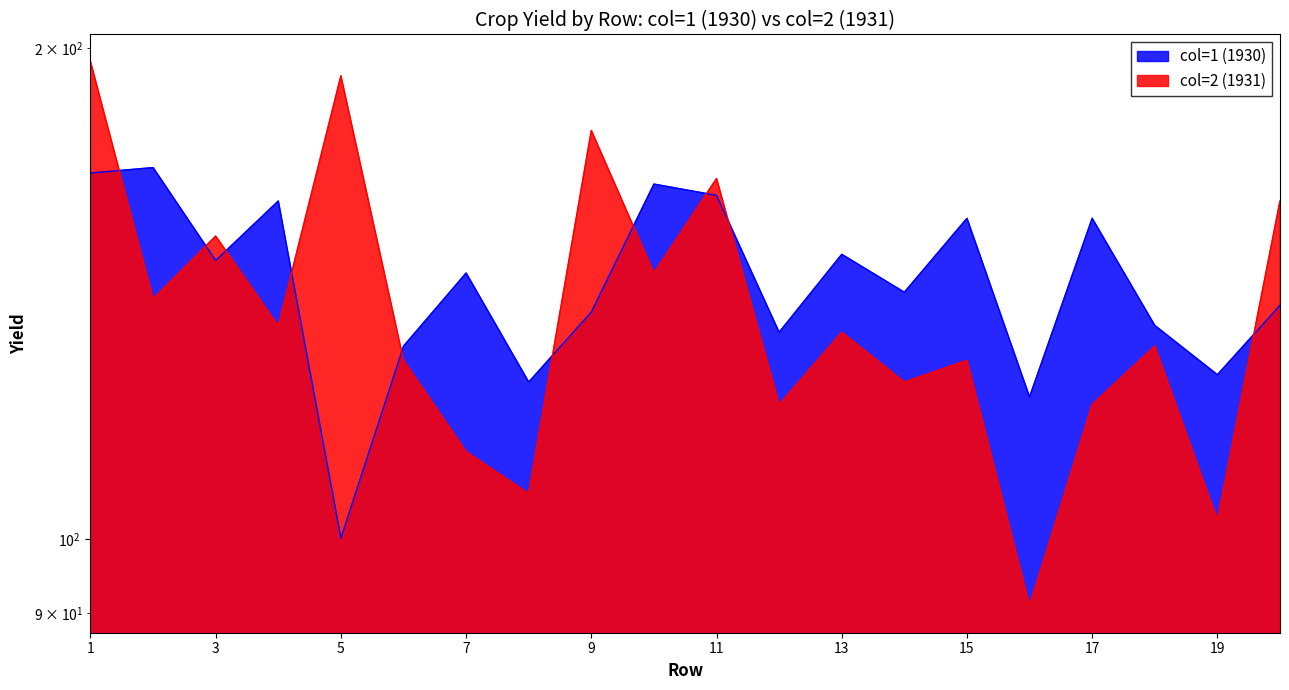

Reading right to left, list all the values displayed in this chart.

col=1 (1930): 139.1	126.1	135.2	157.3	122.2	157.3	141.7	149.5	133.9	162.5	165.1	137.8	124.8	145.6	131.3	100.1	161.2	148.2	169.0	167.7
col=2 (1931): 161.2	102.7	131.3	120.9	91.0	128.7	124.8	133.9	120.9	166.4	145.6	178.1	106.6	113.1	128.7	192.4	135.1	153.4	140.4	196.3